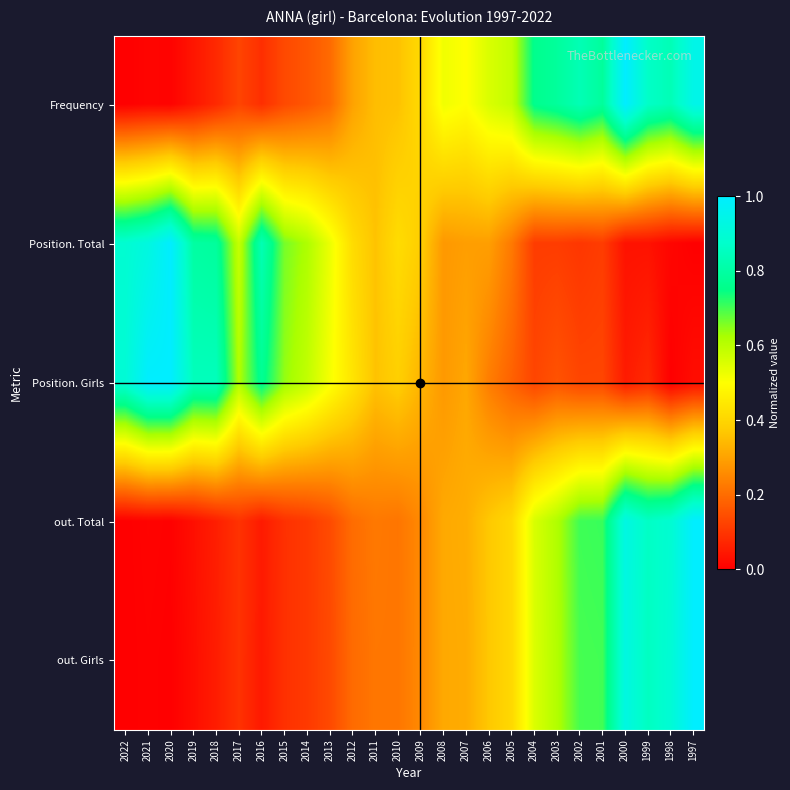

What is the total value across all series at 2005?

1.8